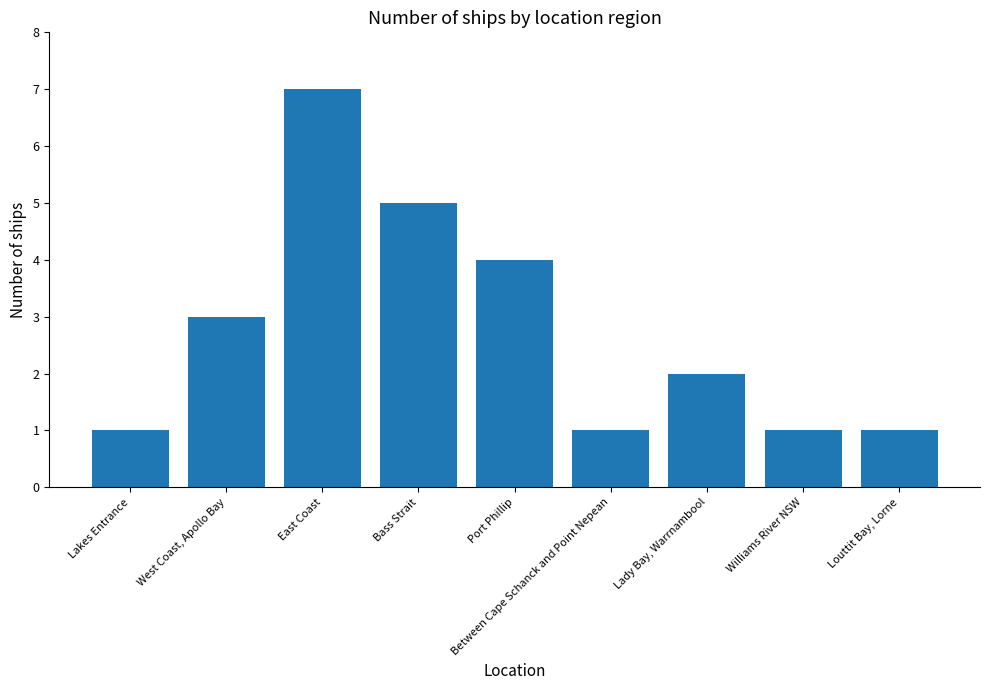

Is it true that the value at Port Phillip is 6?

False